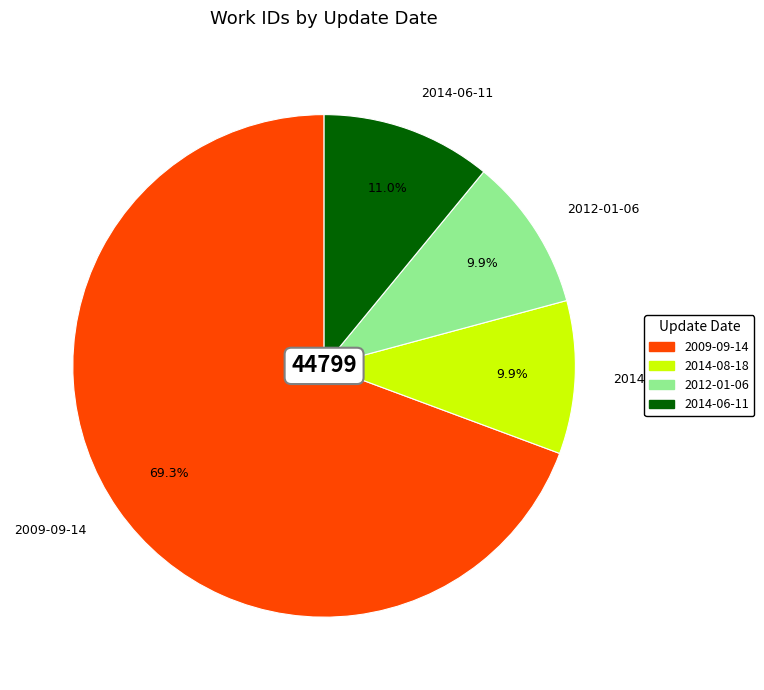

To the nearest percent, what is the difference between the largest and smallest slice percentages?

59%